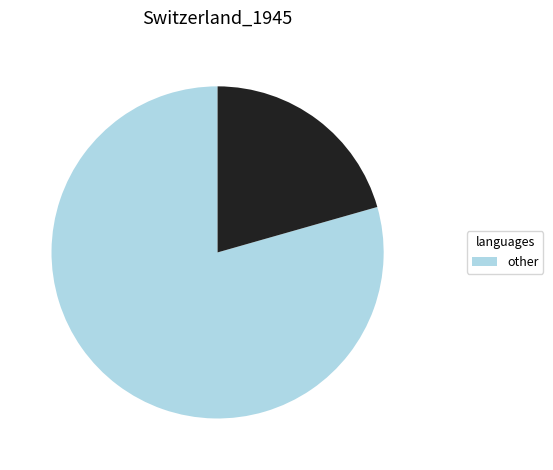

Count the number of slices in the pie.

2